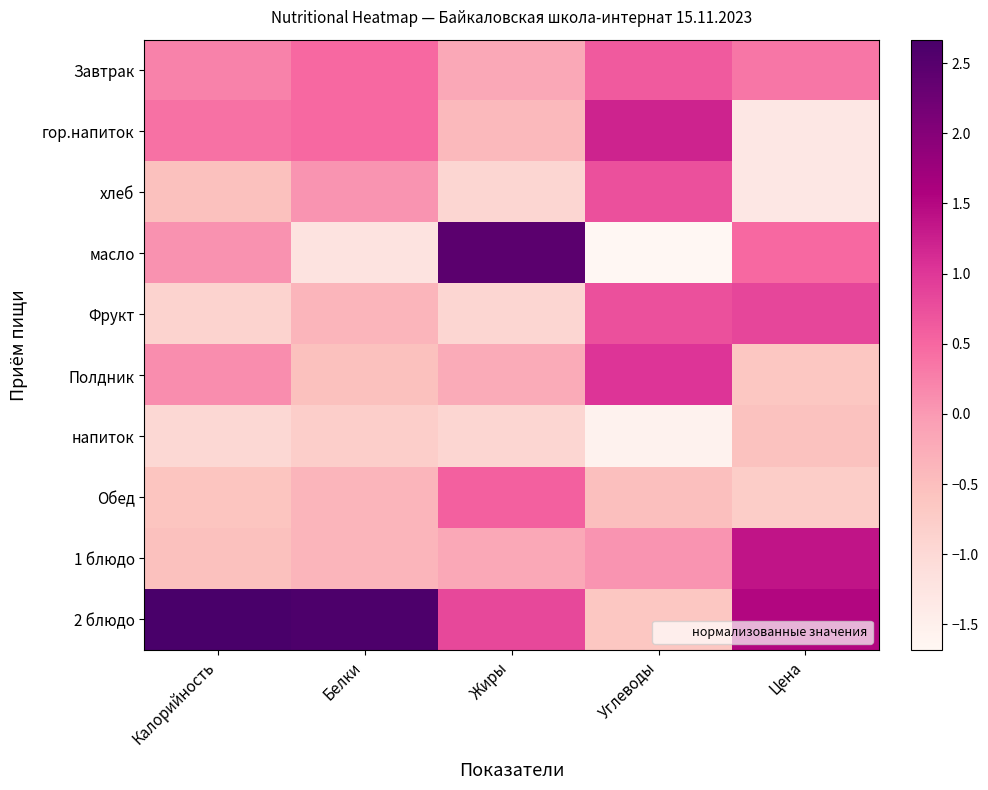

What is the minimum value shown in the chart?

-1.7